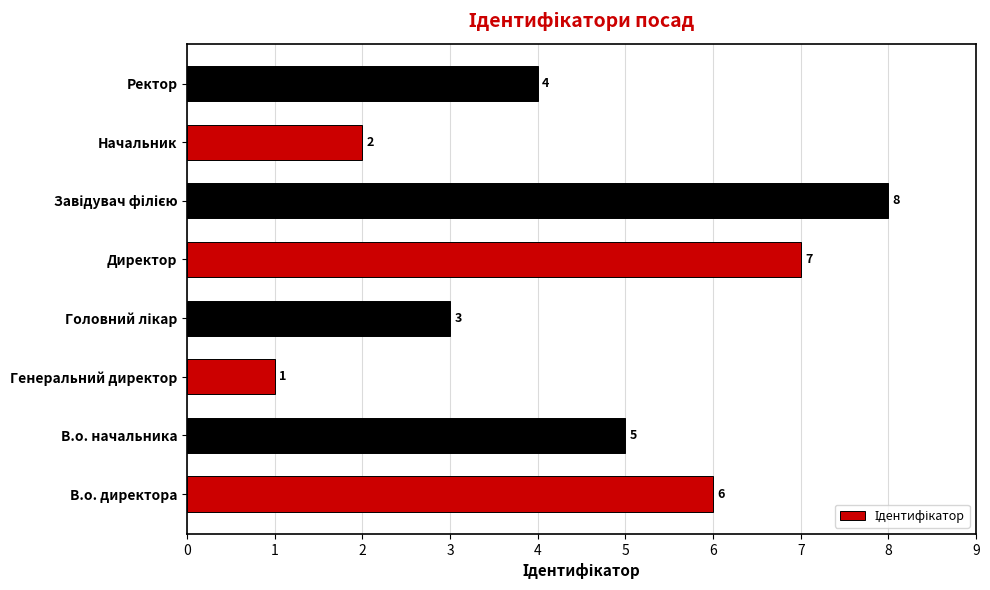

How many values are below 5?

4